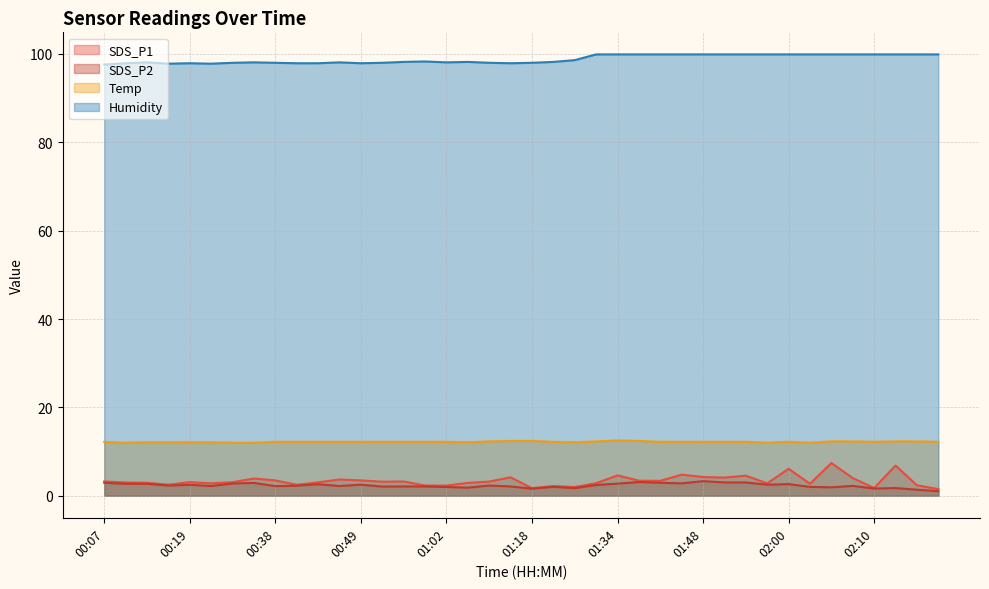

Does the chart display data point markers on the line(s)?

No